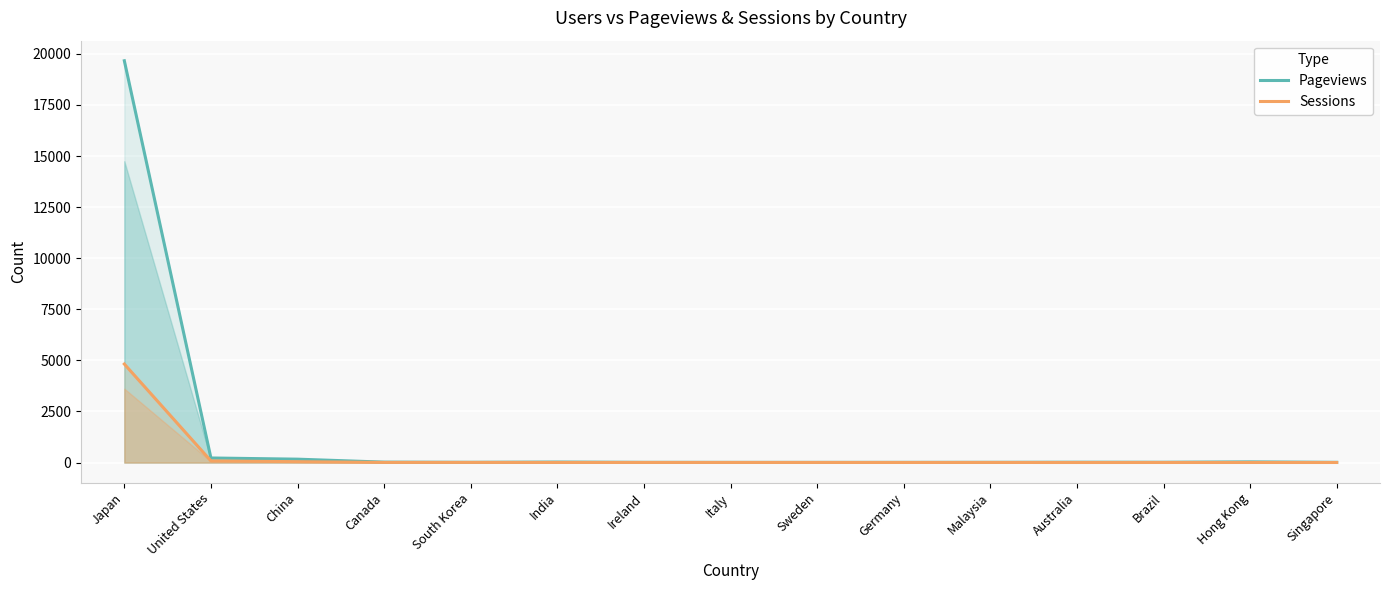

Where is the first local maximum for Sessions?

Malaysia